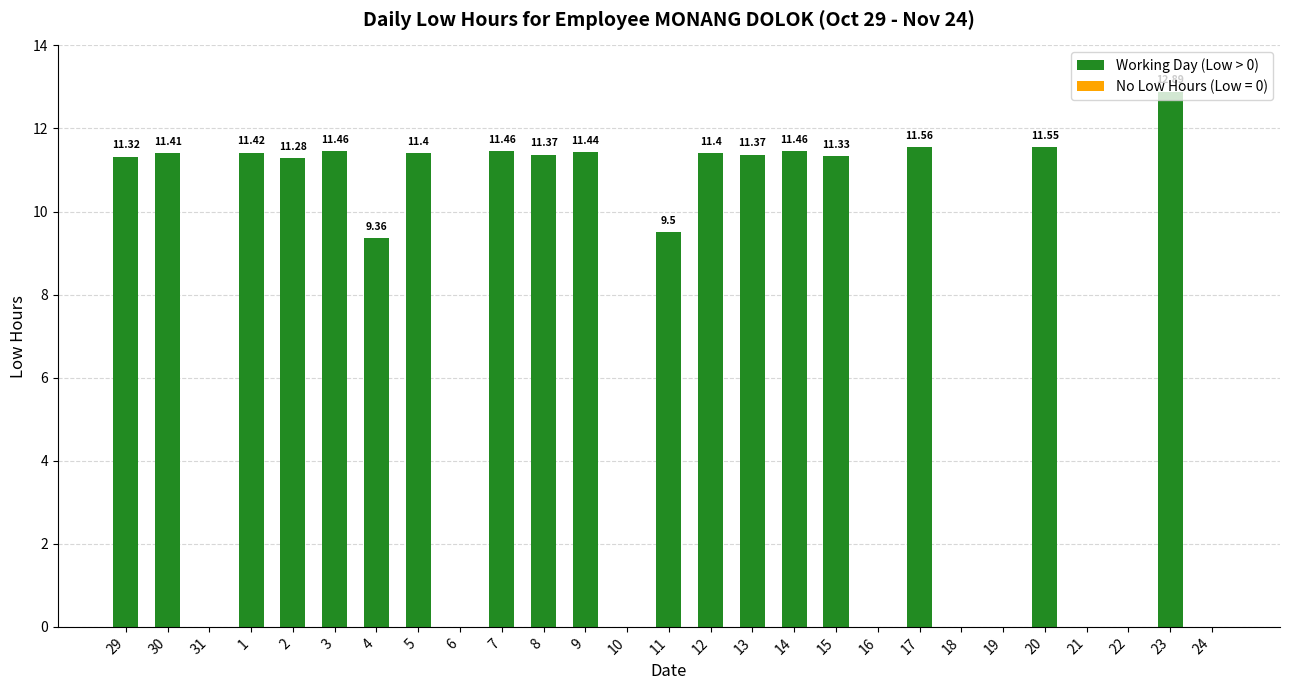

Reading left to right, extract all data points from this chart.

11.3	11.4	0.0	11.4	11.3	11.5	9.4	11.4	0.0	11.5	11.4	11.4	0.0	9.5	11.4	11.4	11.5	11.3	0.0	11.6	0.0	0.0	11.6	0.0	0.0	12.9	0.0